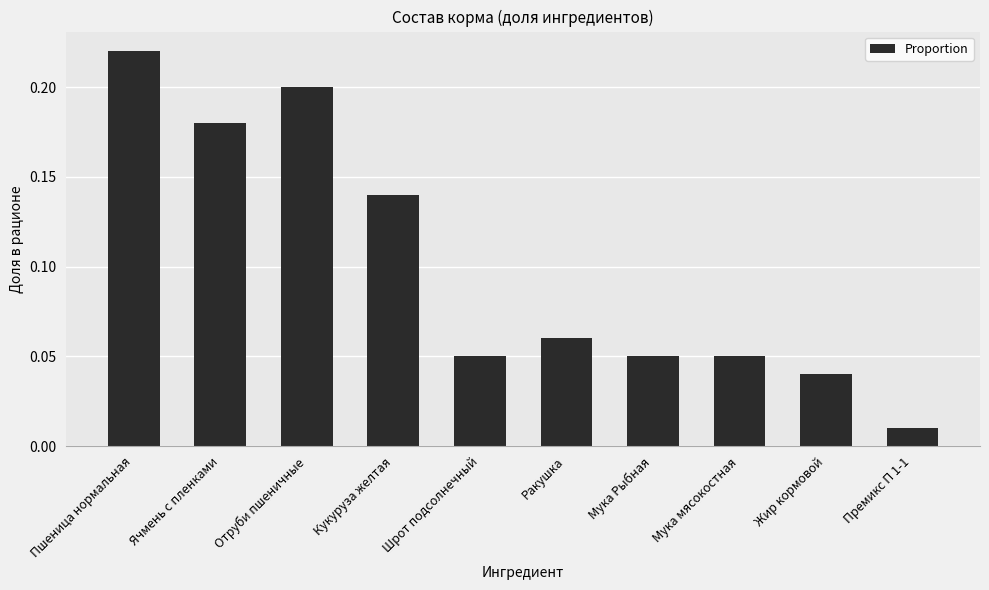

Which label corresponds to the largest value in the chart?

Пшеница нормальная